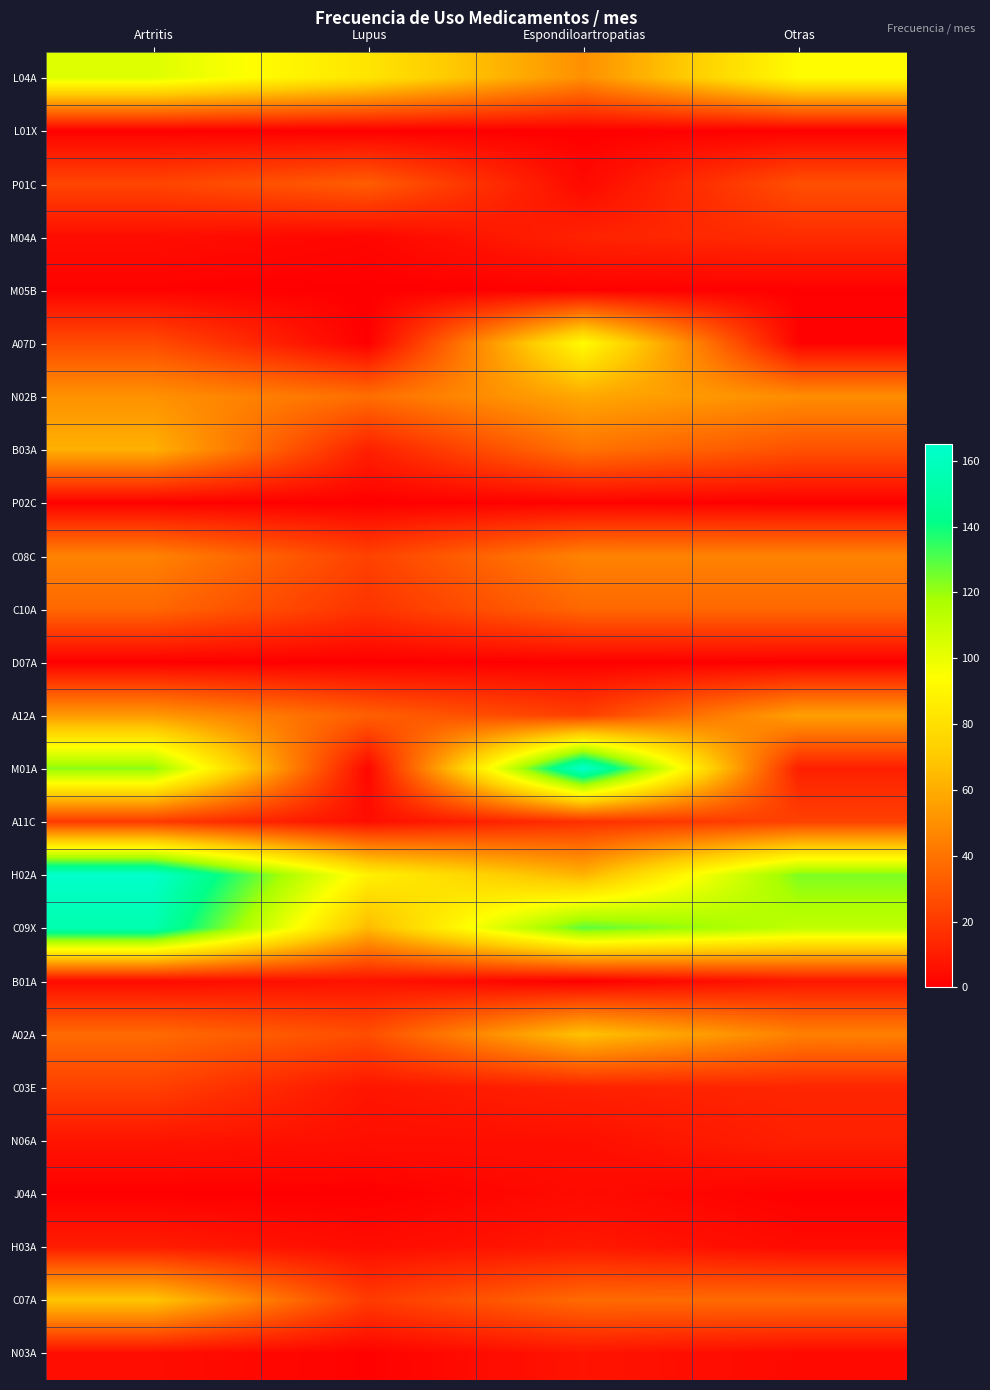

What is the spread (max minus min) of values at Lupus?

87.9